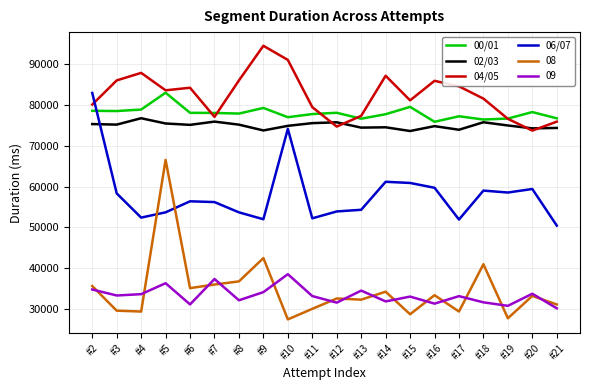

What is the total value across all series at #8?

361712